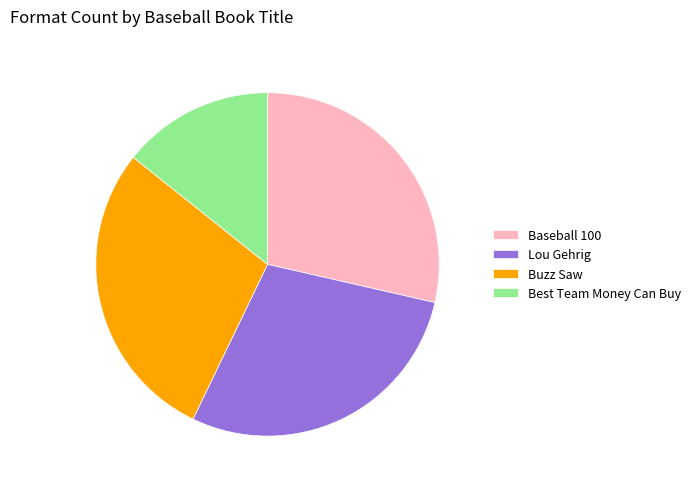

Count the number of slices in the pie.

4